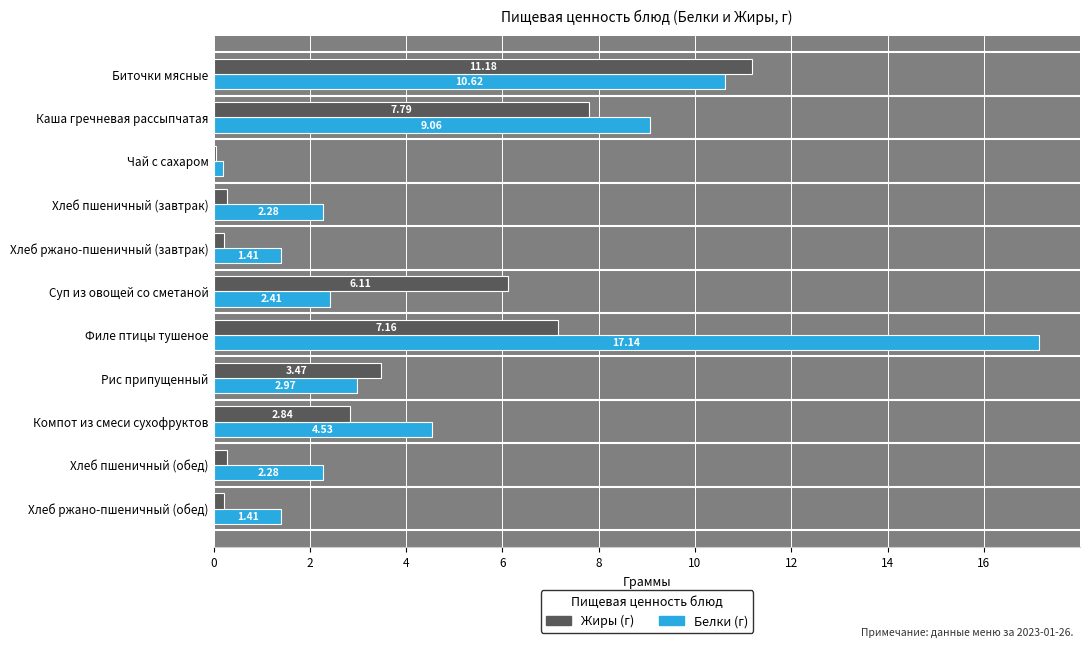

At which category is the sum across all series the highest?

Филе птицы тушеное